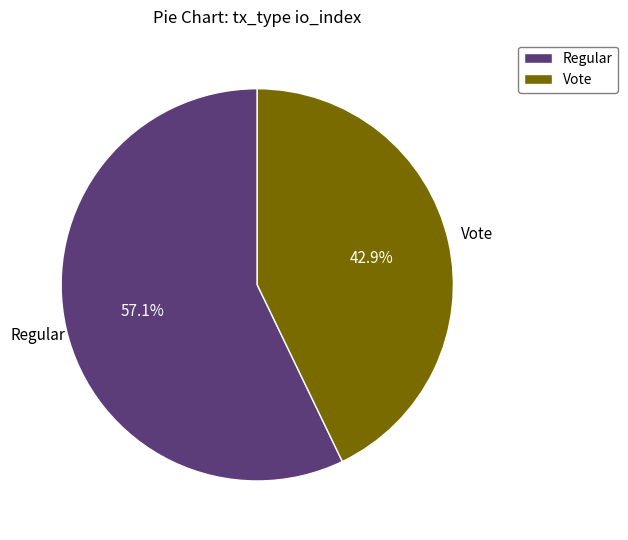

Approximately how many times larger is the value at Regular compared to Vote?

1.3